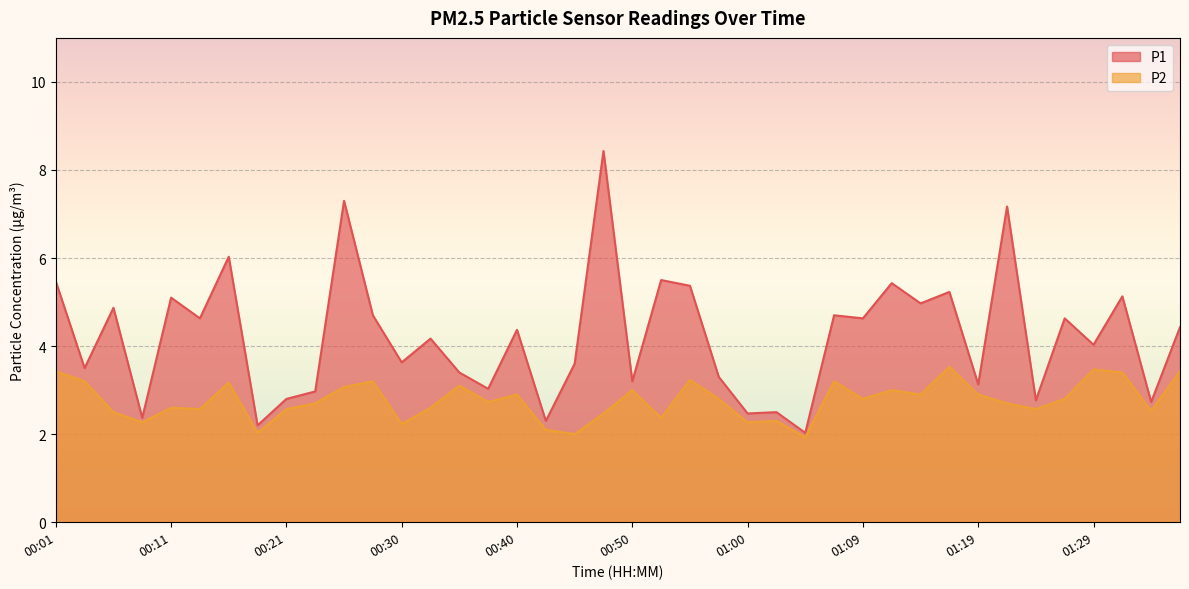

At which category is the sum across all series the highest?

00:47